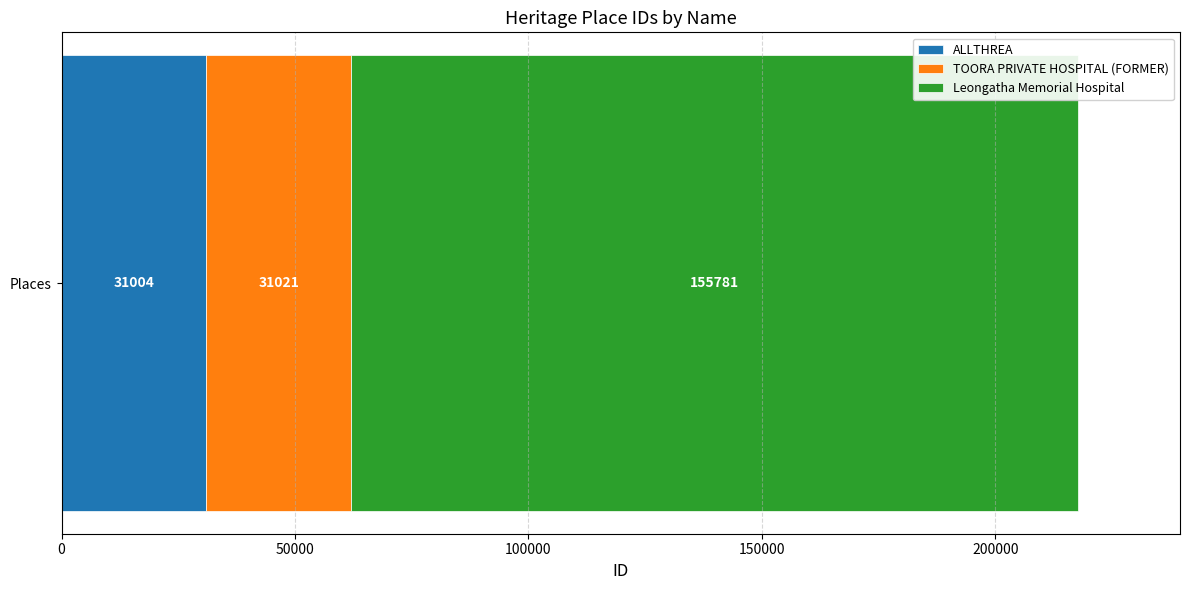

List the labels in order of ALLTHREA value, largest first.

Places